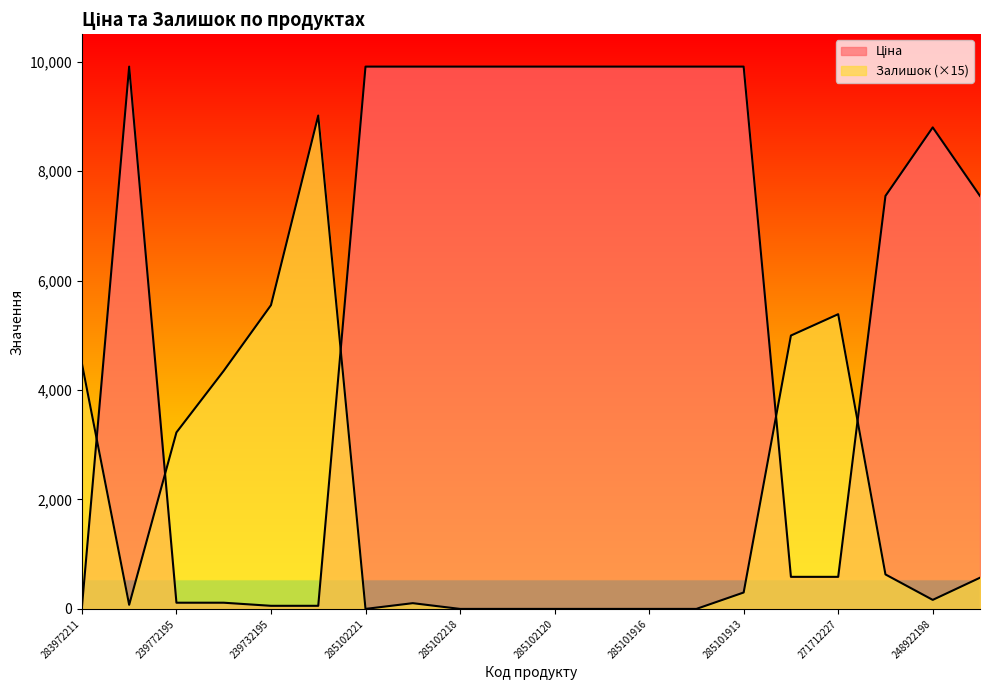

What is the value of the Ціна point at the 20th from the left?

7545.9